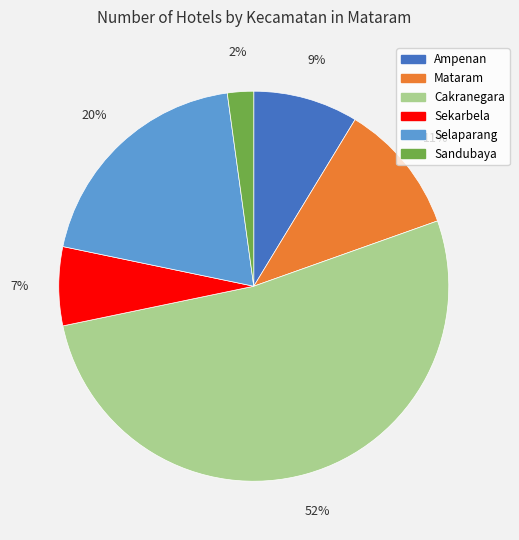

Which slice is the largest?

Cakranegara